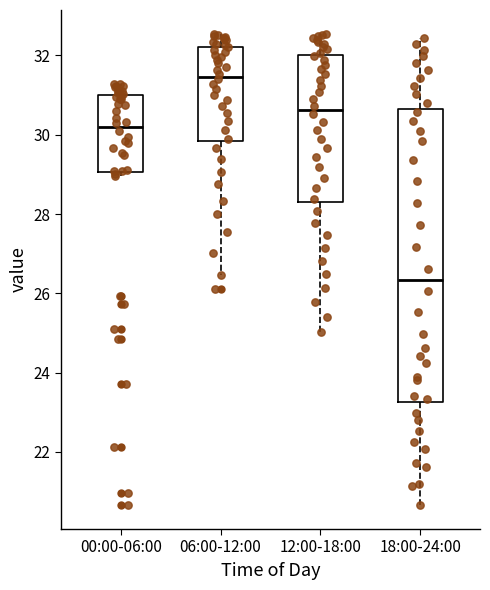

Which box's median line is the highest?

06:00-12:00